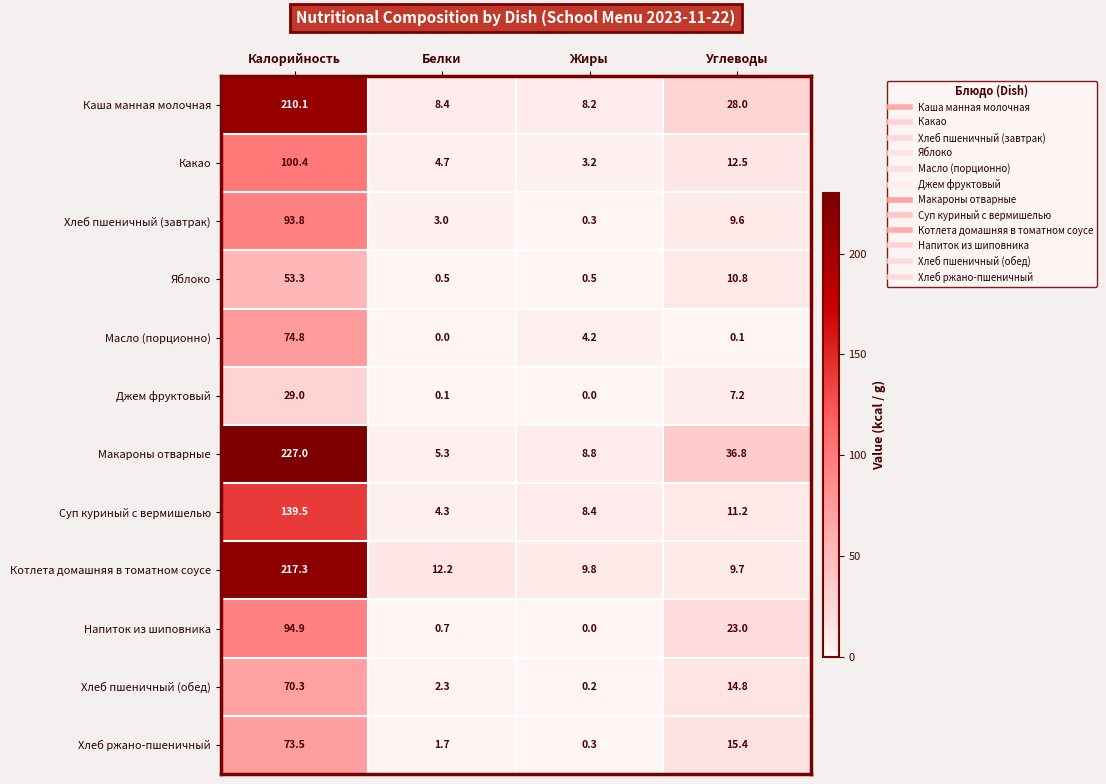

At which label is Какао closest to 51?

Углеводы